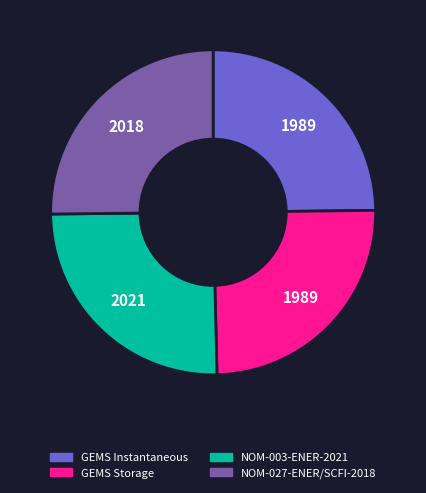

Is there any slice that represents more than half of the pie?

No